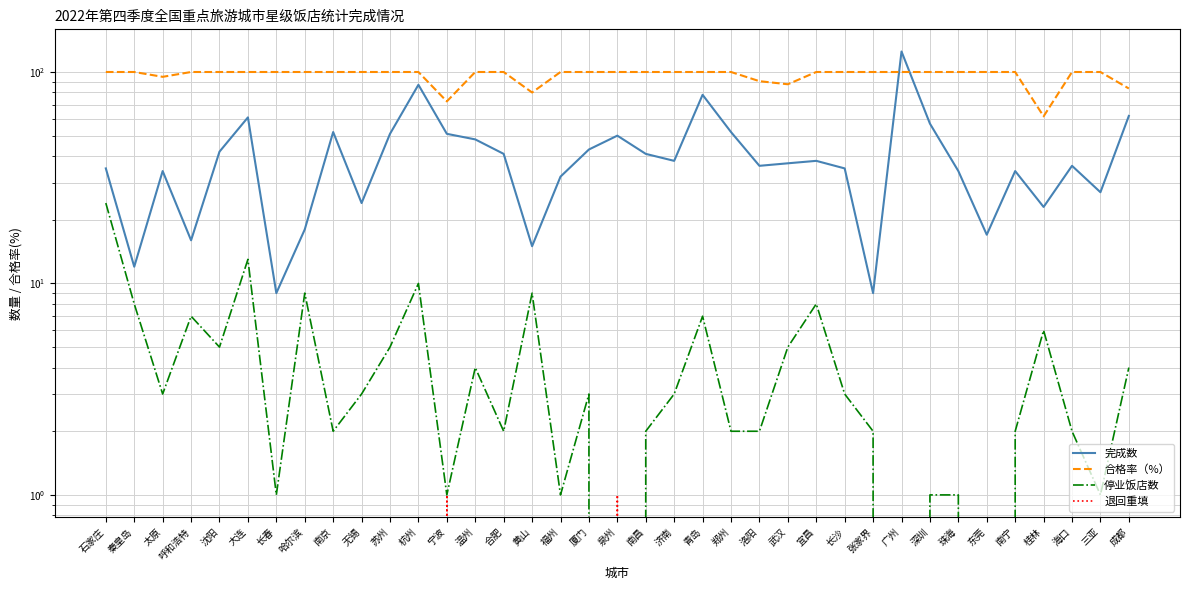

After their last crossing, which series has the higher values: 合格率（%） or 完成数?

合格率（%）